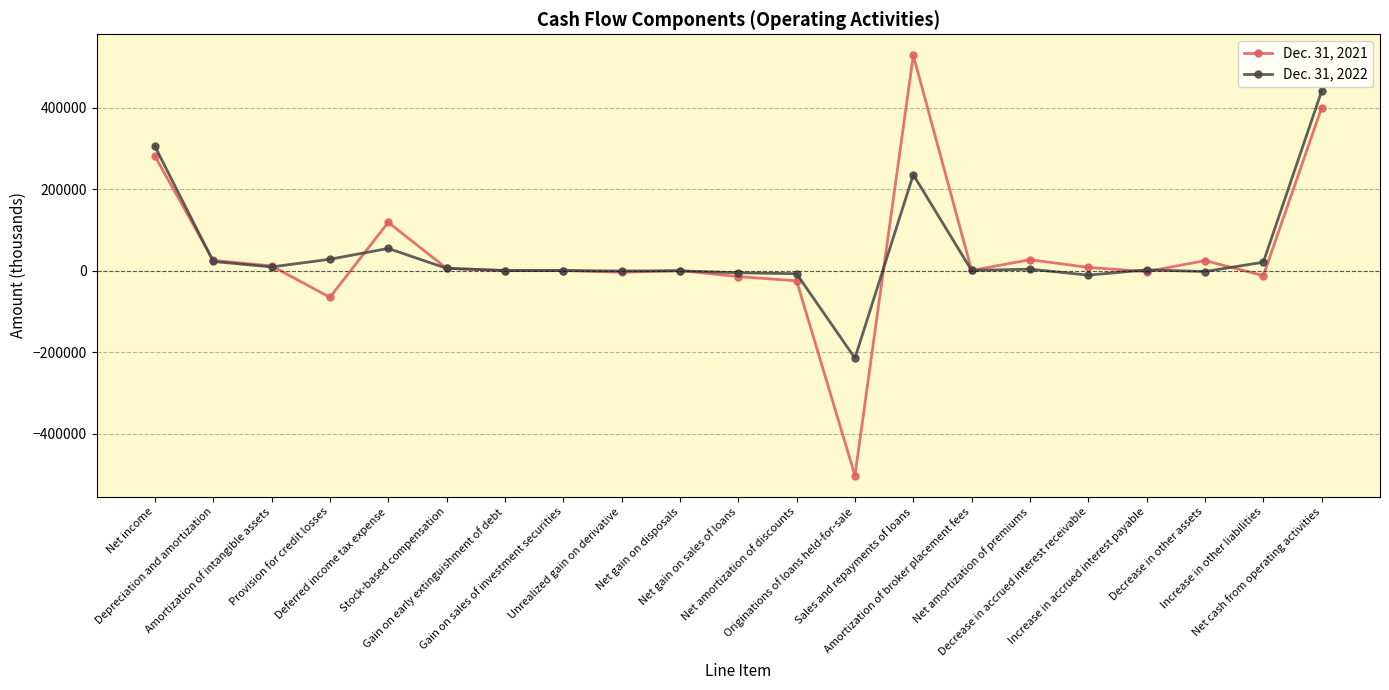

What are all the series names shown in the legend?

Dec. 31, 2021, Dec. 31, 2022